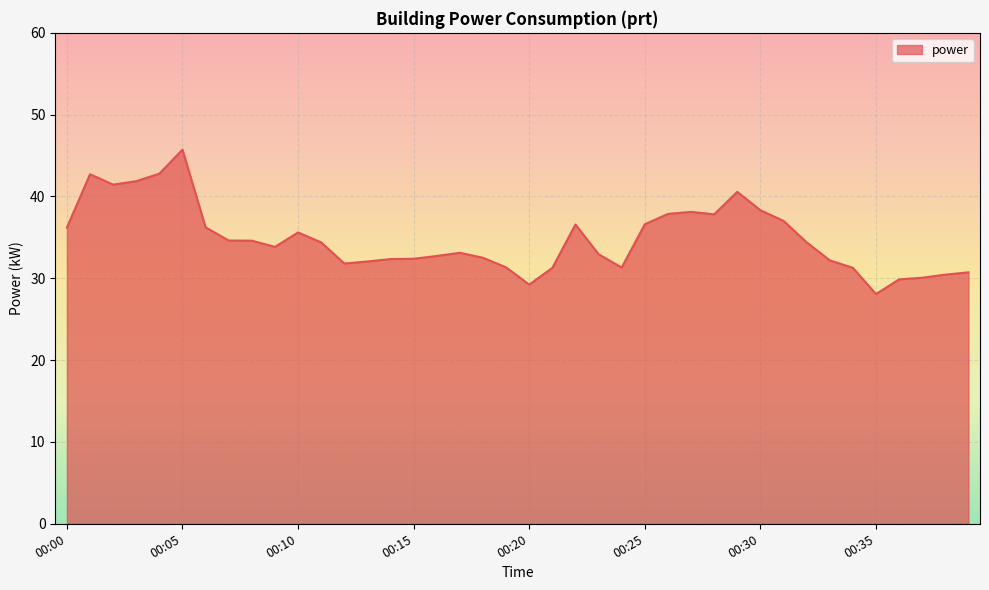

What is the smallest value displayed?

28.1